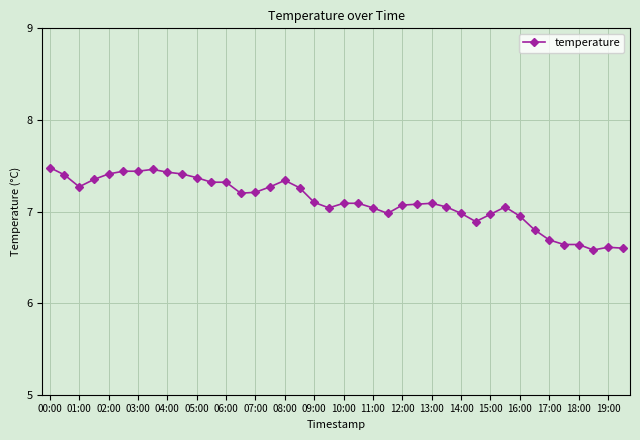

What is the sum of all values?

284.4